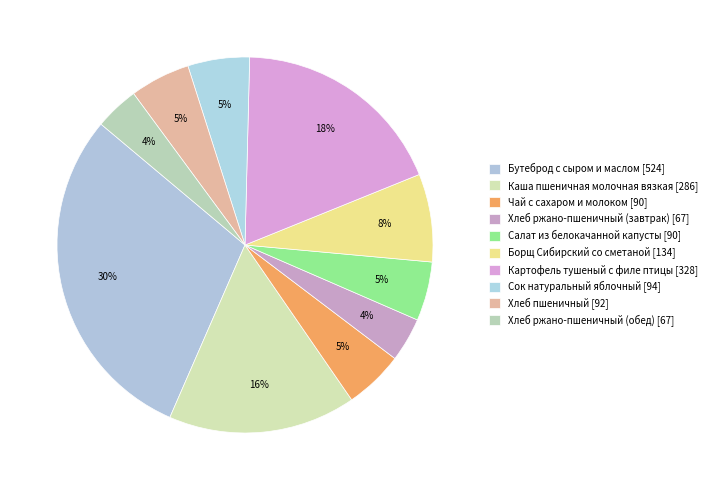

How many slices are in this pie chart?

10